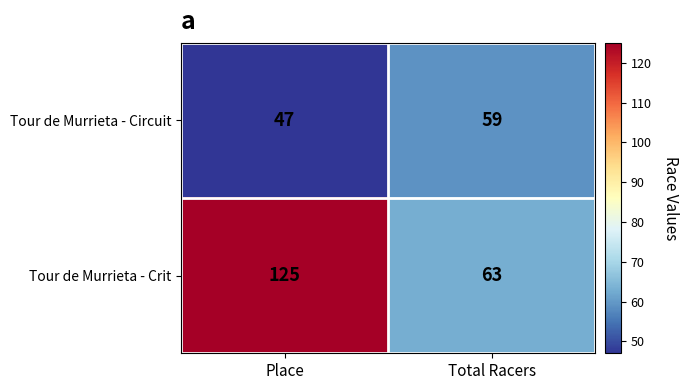

What is the difference between the maximum and minimum values in the Tour de Murrieta - Crit series?

62